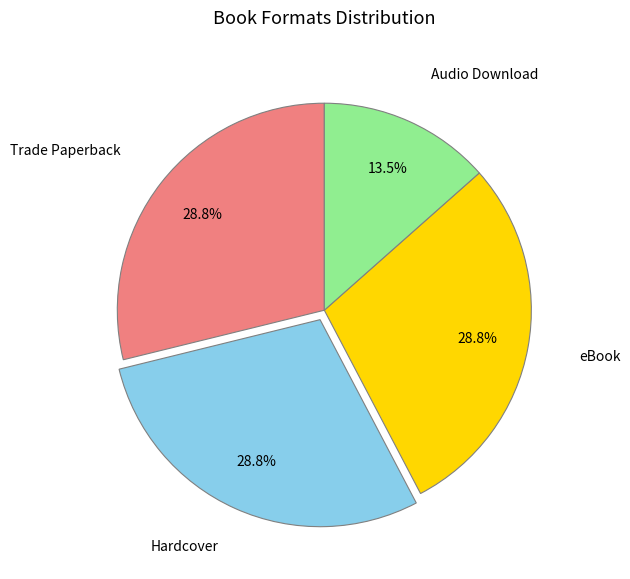

What is the smallest slice in the pie chart?

Audio Download